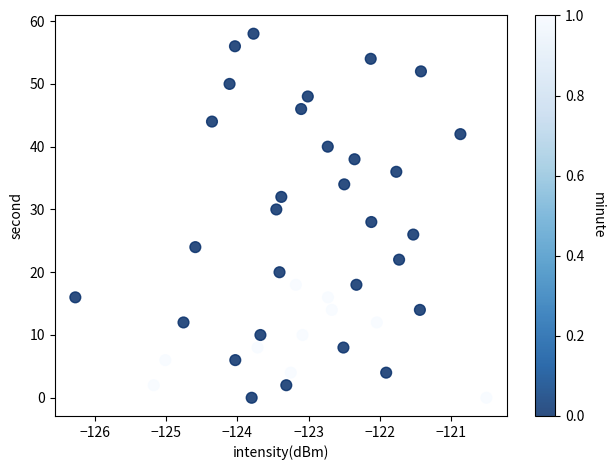

What is the range of Y values (max minus min)?

58